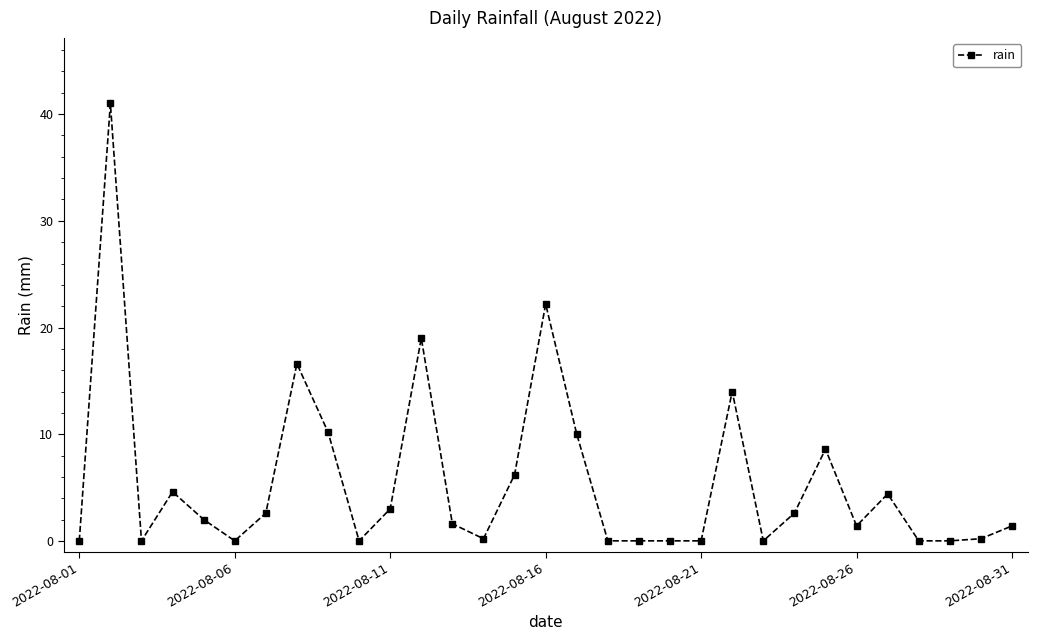

What is the difference between the maximum and minimum values?

41.0